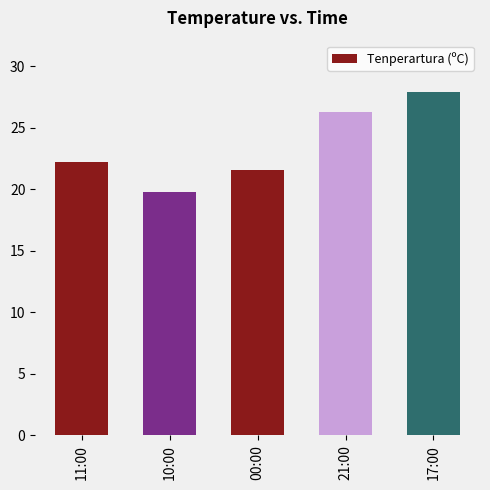

What is the change in value from 11:00 to 10:00?

-2.4